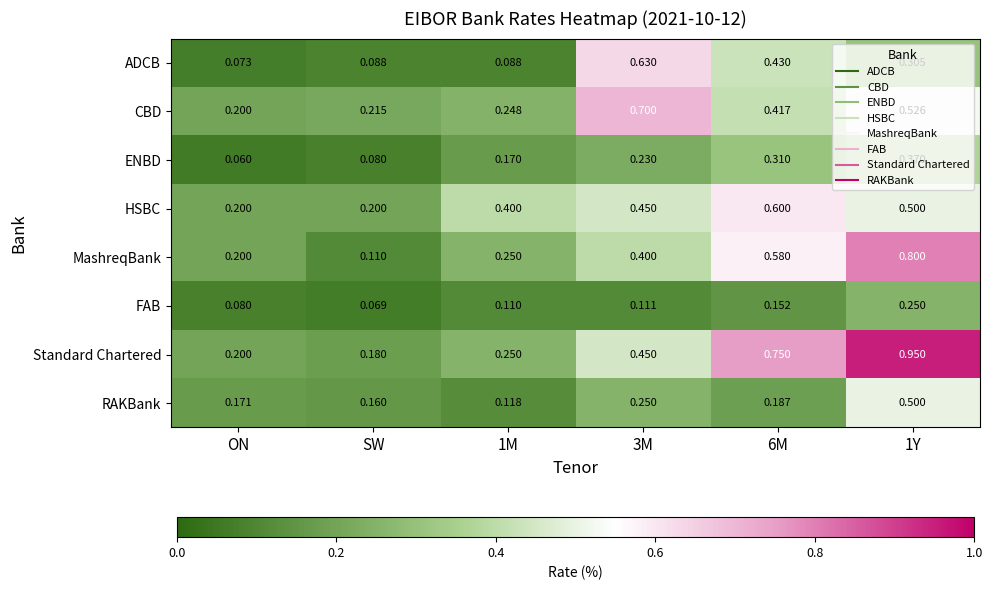

At which label is CBD closest to 0?

ON